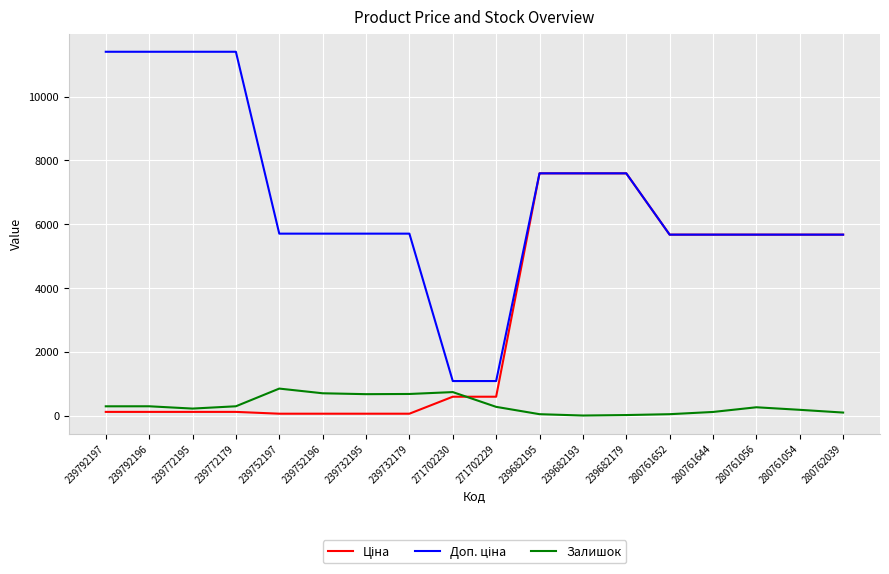

What is the total value across all series at 271702229?

1943.6